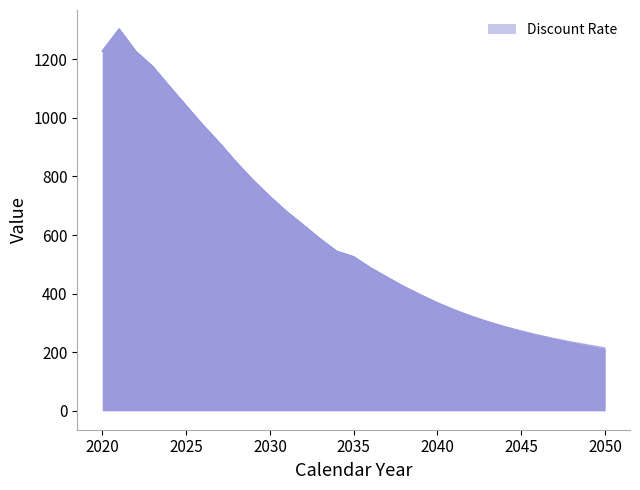

Between 2041 and 2021, which is larger?

2021